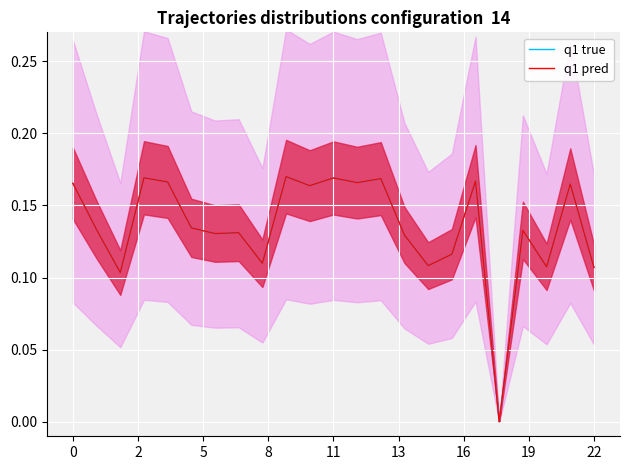

Between 5 and 15, which series saw the biggest shift?

q1 true